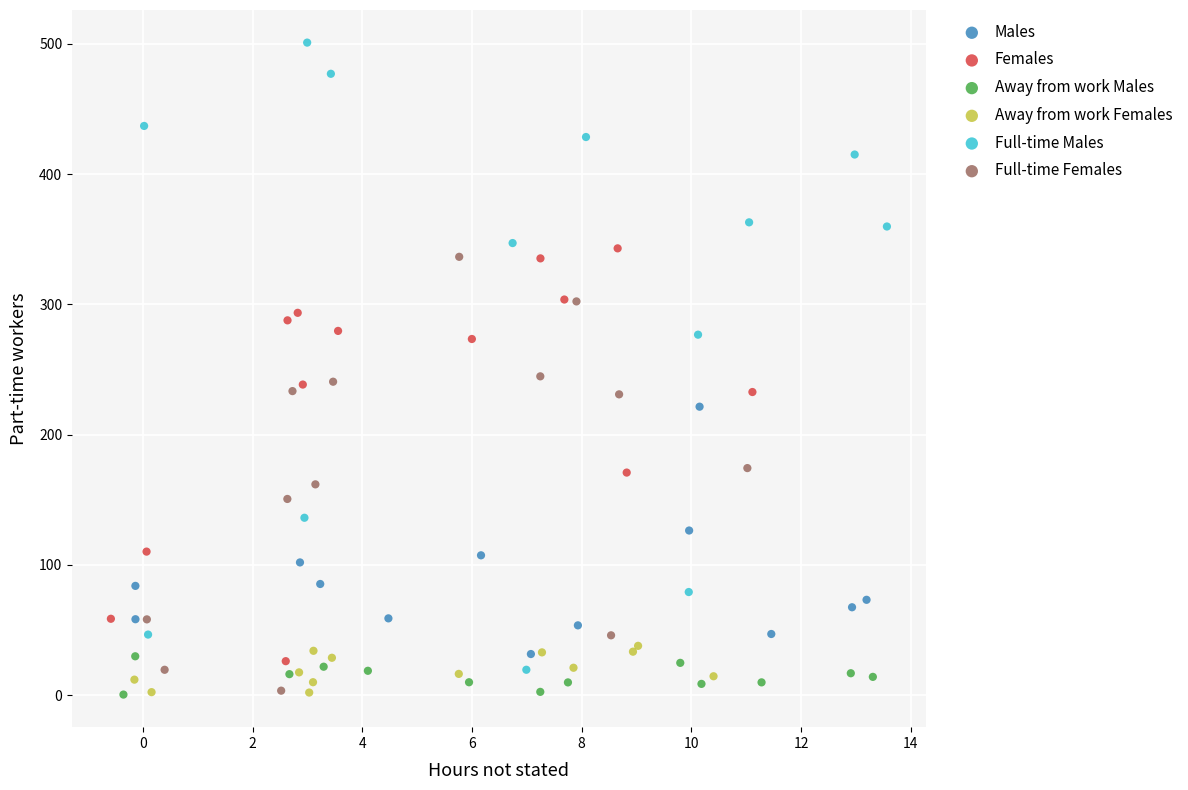

Which series contains the highest Y value?

Full-time Males